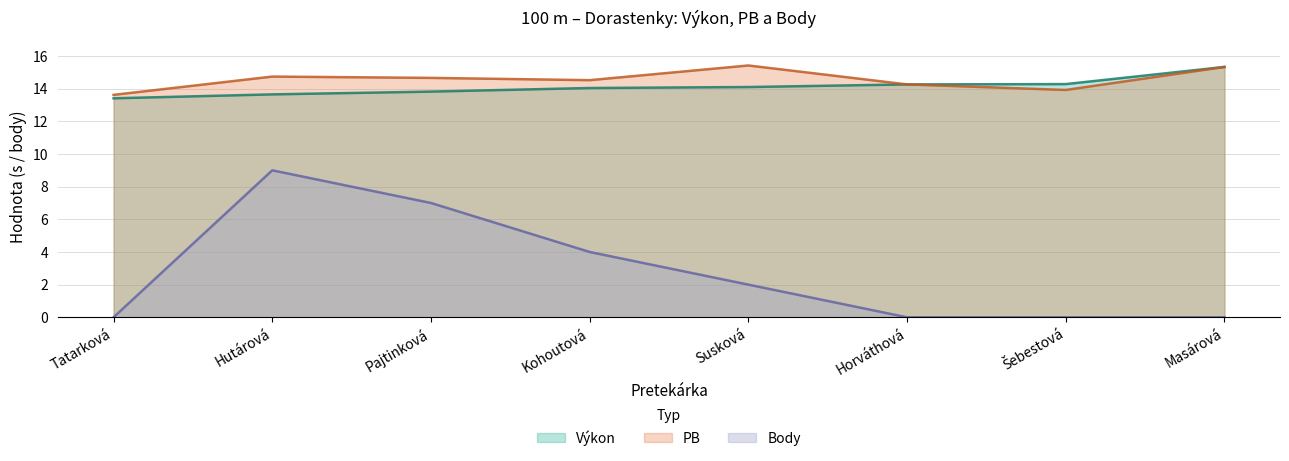

Which series has the largest range (max minus min)?

Body